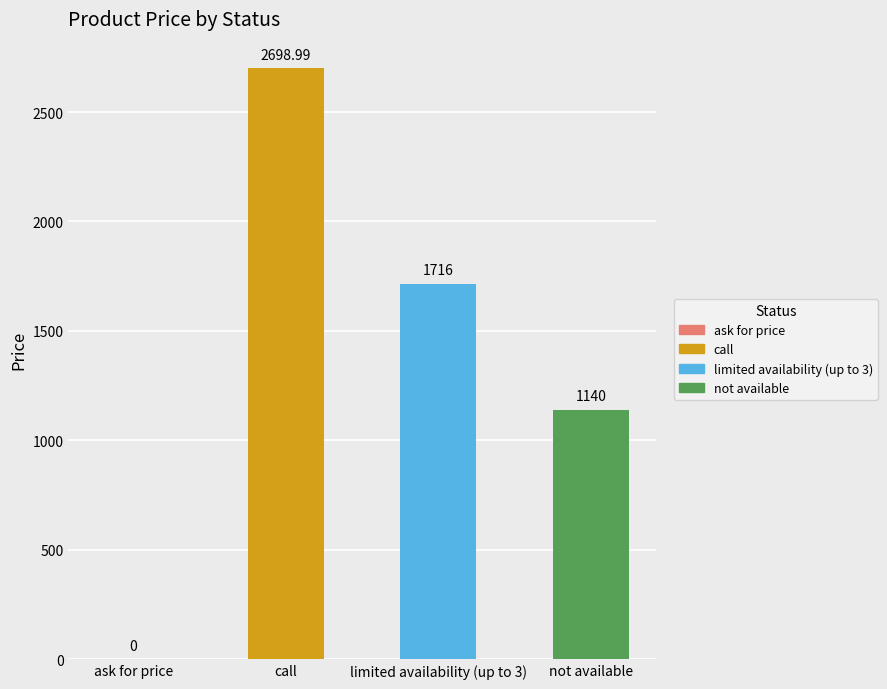

What is the sum of all values?

5555.0